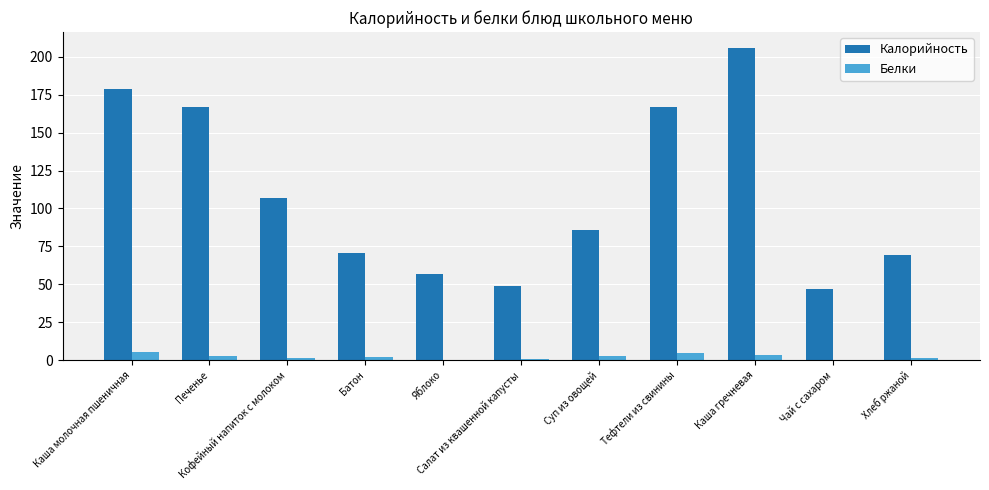

Which series has the largest total across all categories?

Калорийность